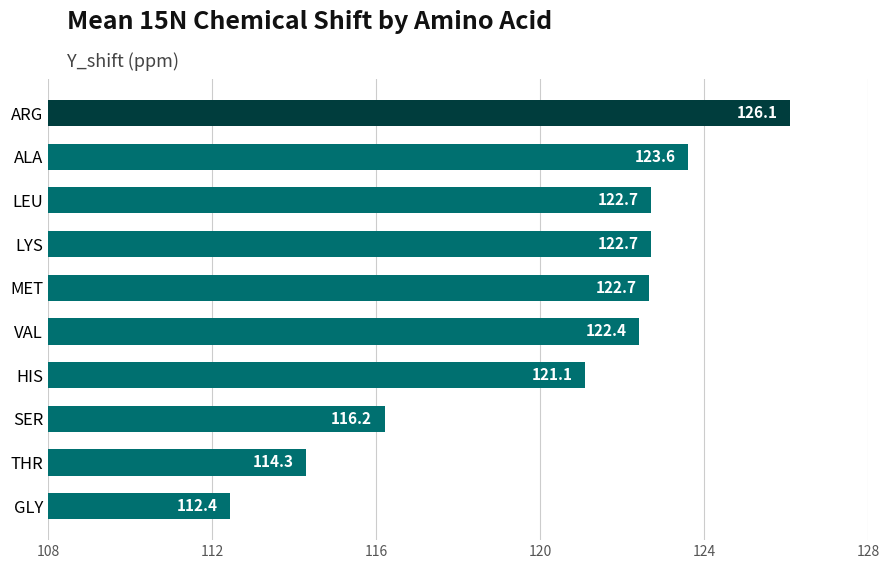

What is the average value?

120.4